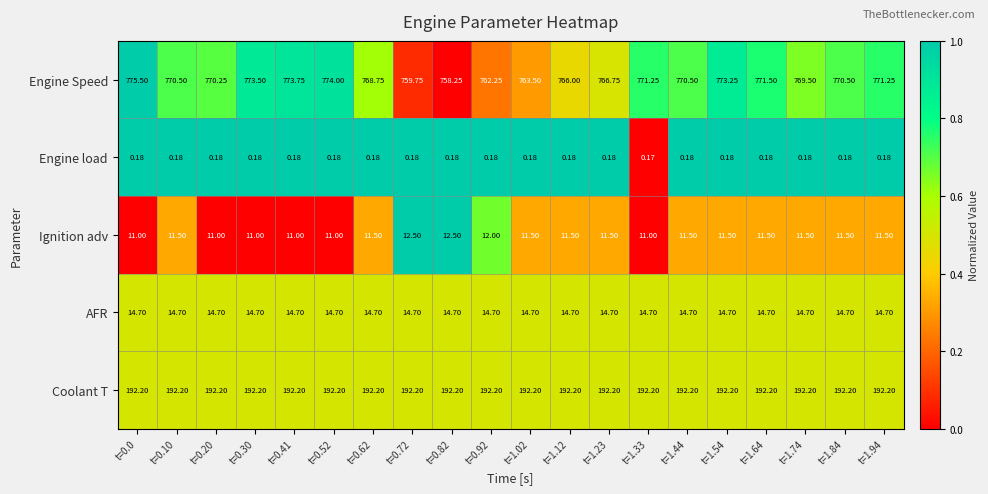

Rank the series at t=1.94 from highest to lowest value.

Engine Speed, Coolant T, AFR, Ignition adv, Engine load